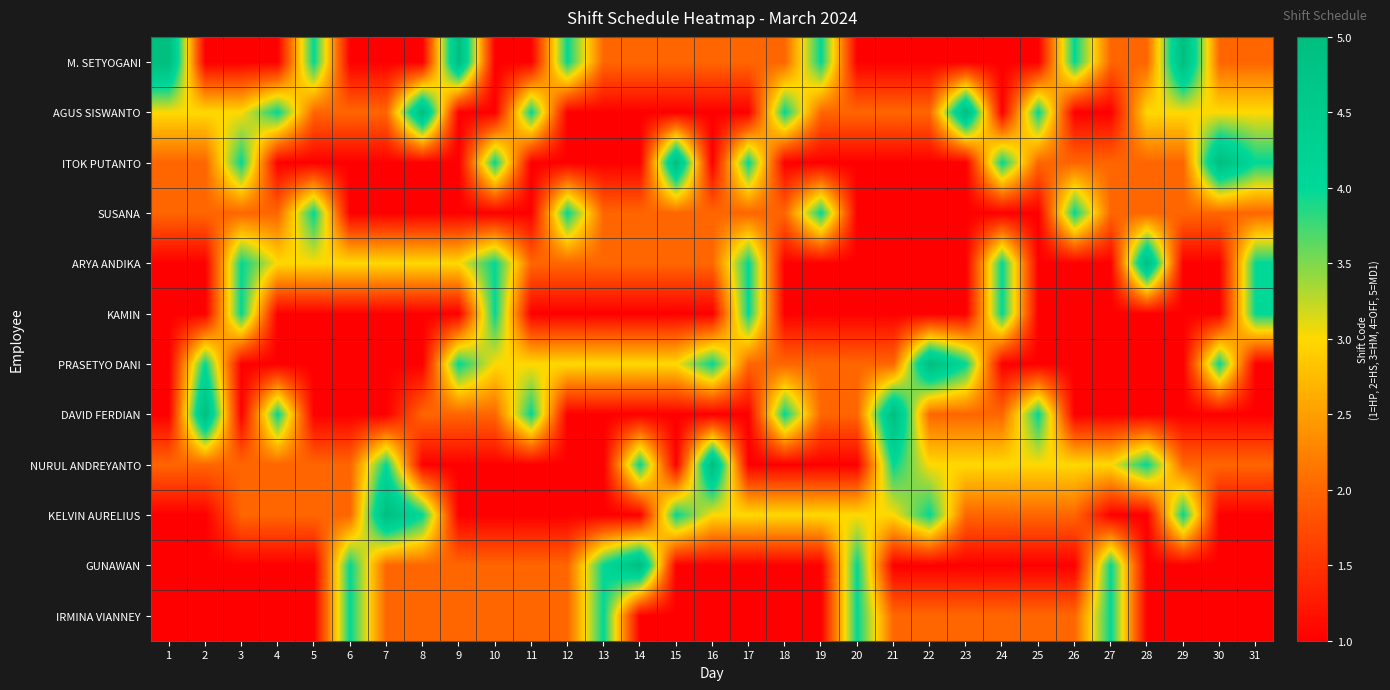

Which has a higher value, 26 or 25?

26